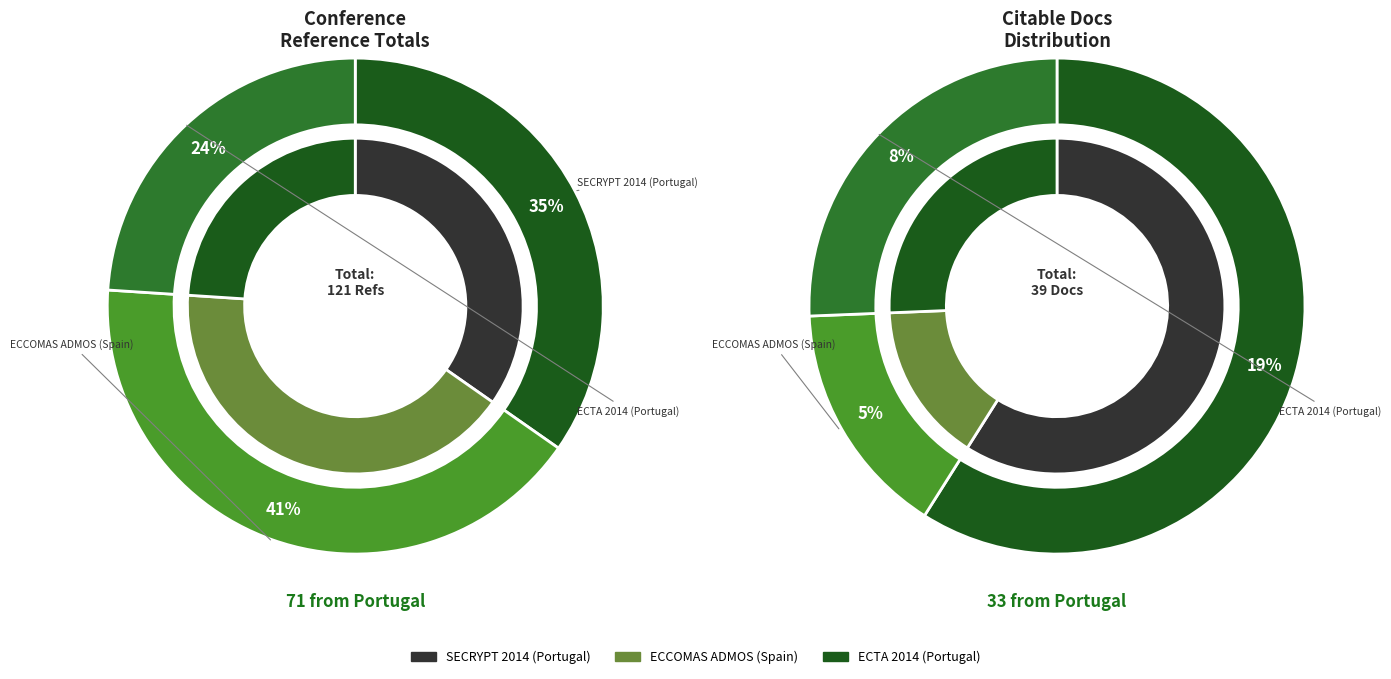

To the nearest percent, what is the difference between the largest and smallest slice percentages?

17%